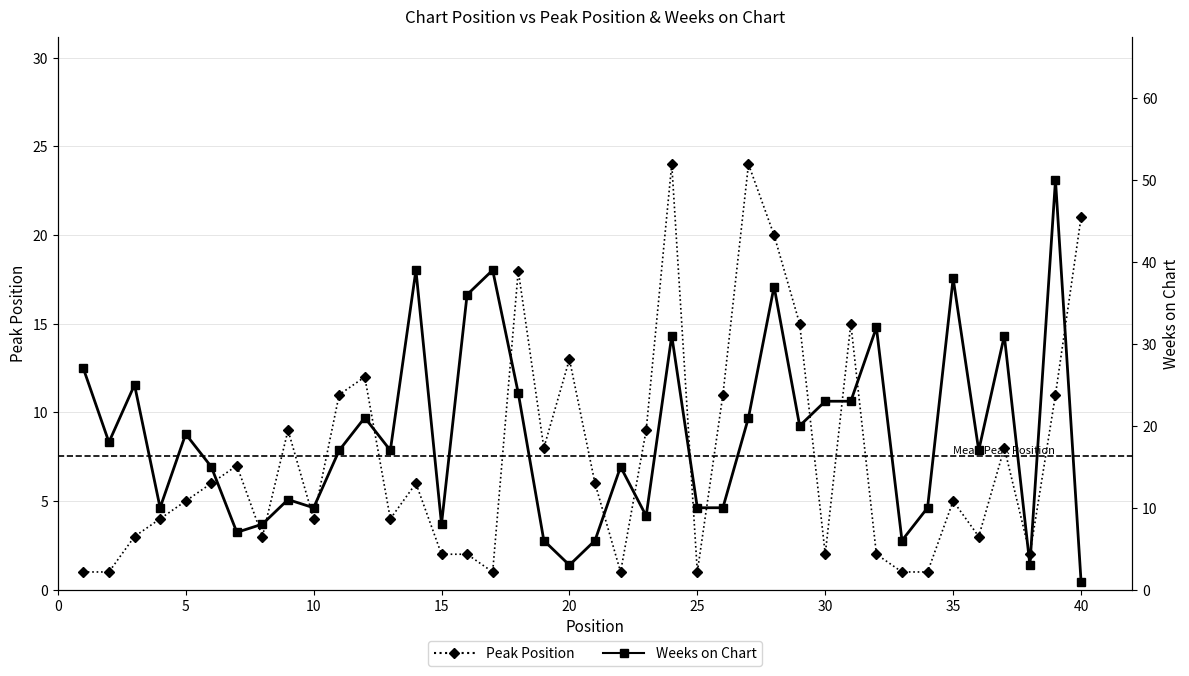

What is the highest value of the Peak Position series?

24